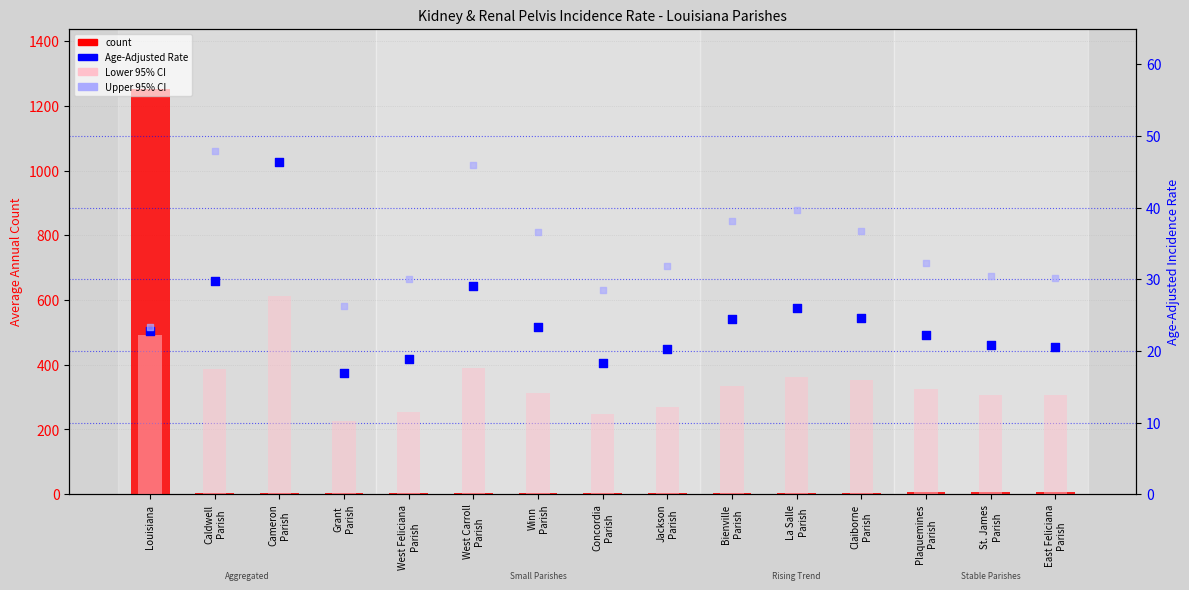

At how many categories does at least one series exceed 190?

1